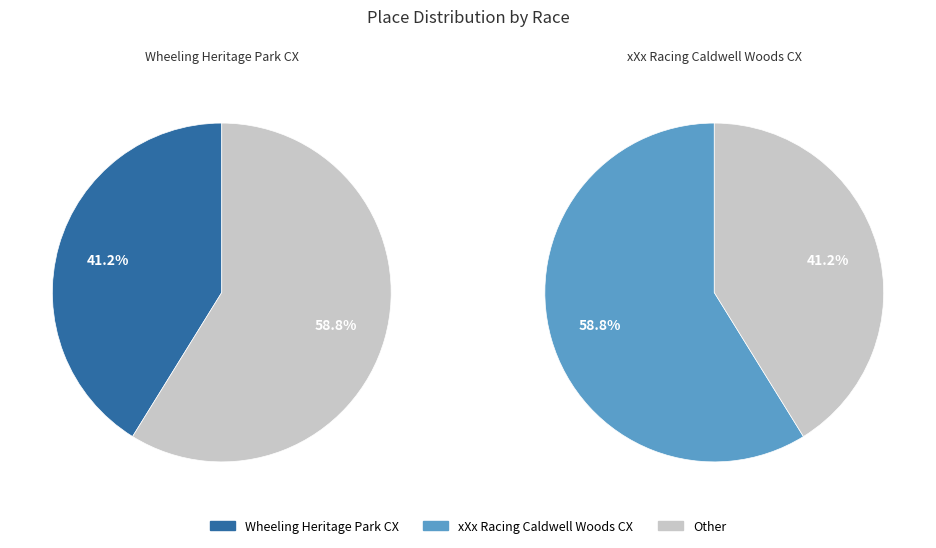

The Wheeling Heritage Park CX slice represents 34% of the pie. True or false?

False